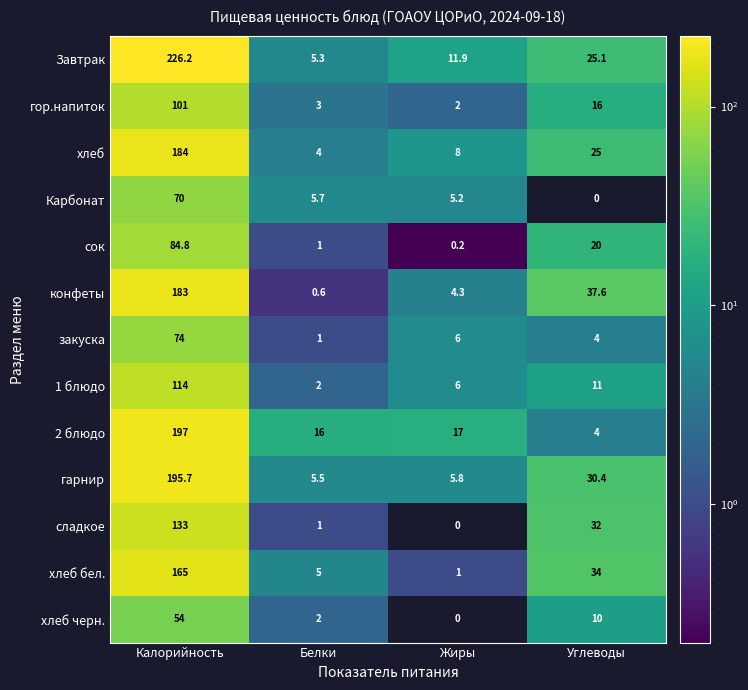

Which label corresponds to the largest value in the chart?

Калорийность